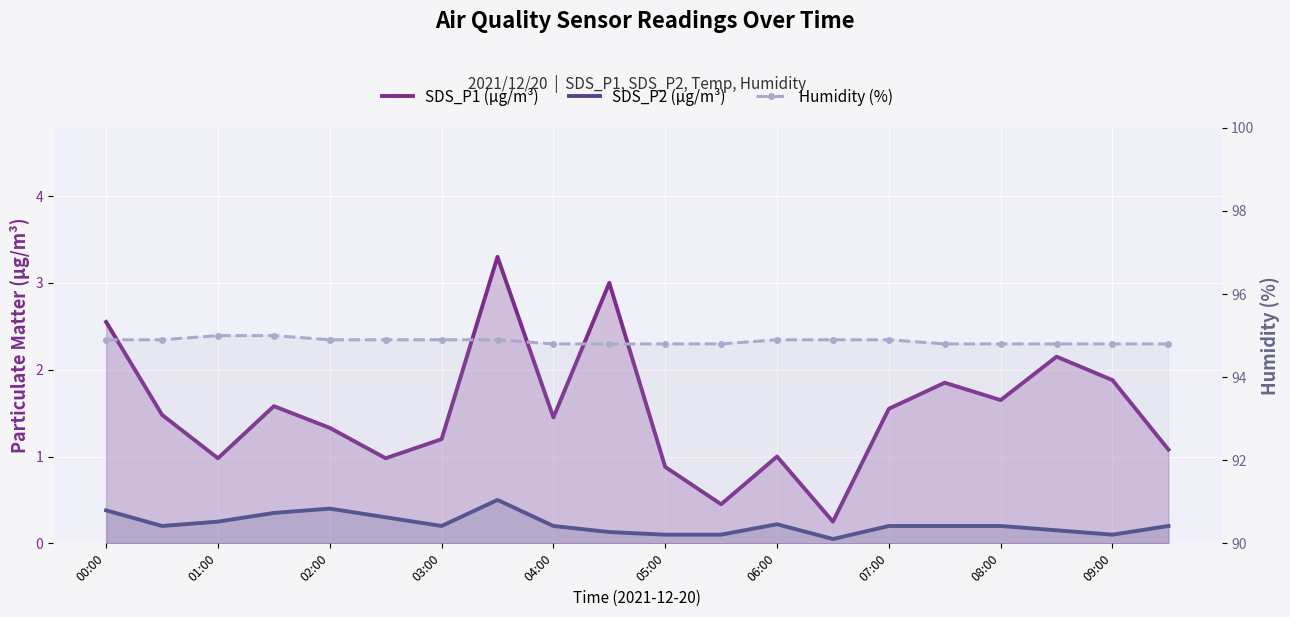

What is the value of the SDS_P2 (µg/m³) point at the 19th from the left?

0.1